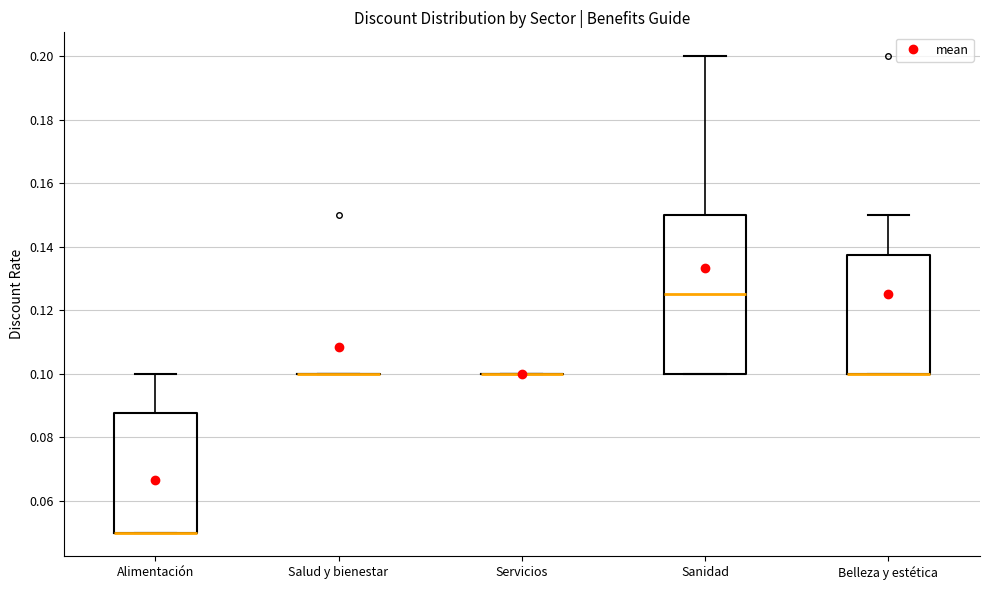

Comparing the boxes themselves (not the whiskers), which one is the tallest?

Sanidad